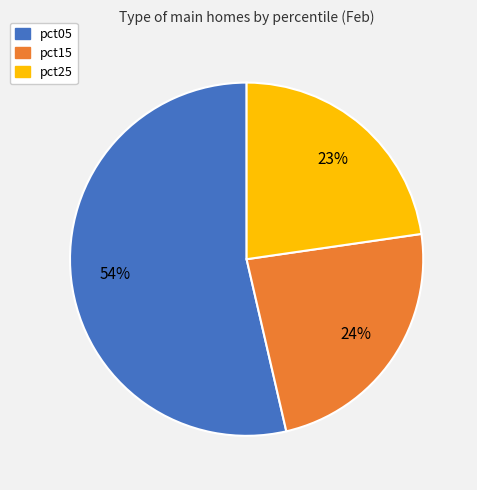

Is there any slice that represents more than half of the pie?

Yes